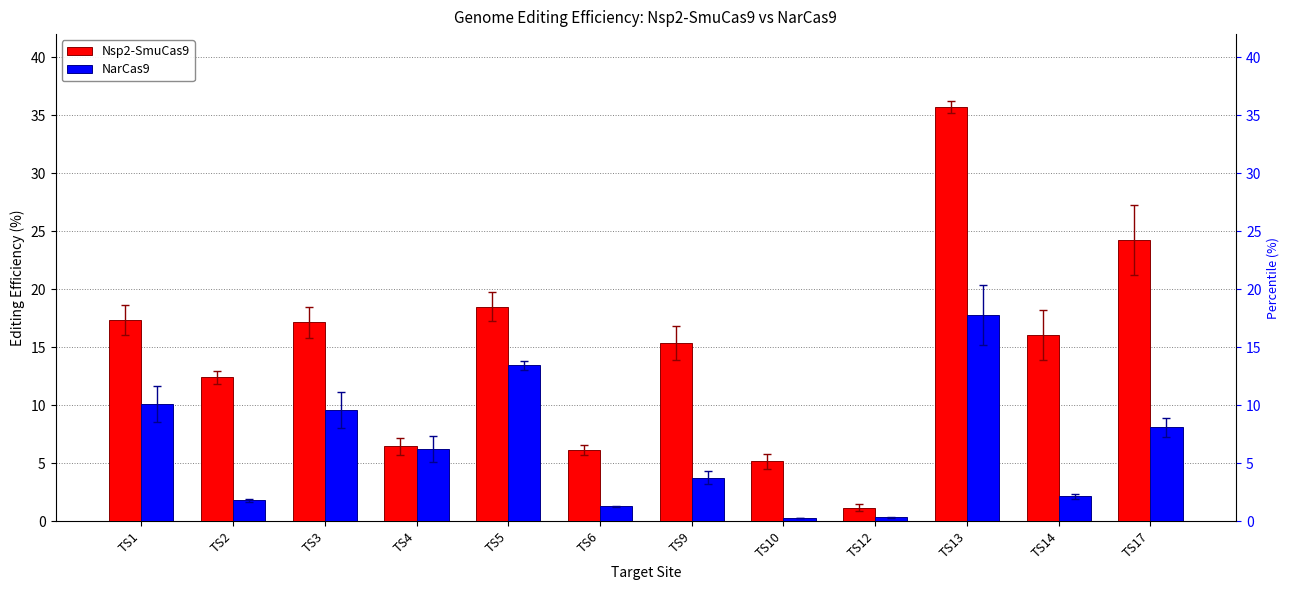

Which series has the largest range (max minus min)?

Nsp2-SmuCas9